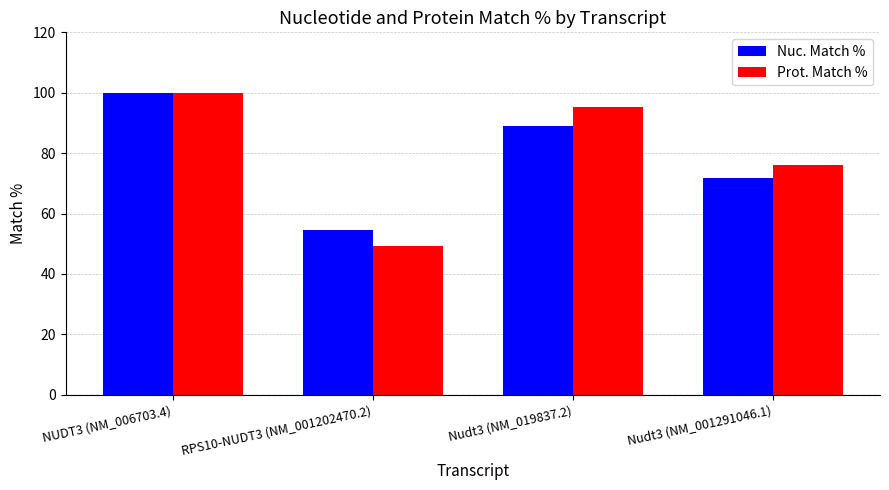

Which series has the largest total across all categories?

Prot. Match %